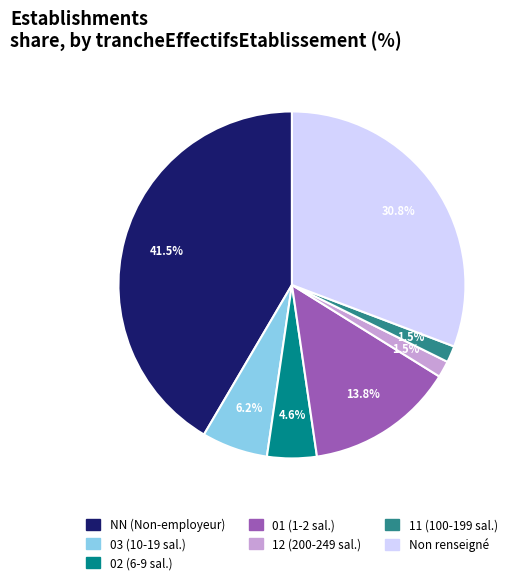

Is there a majority slice in this chart?

No